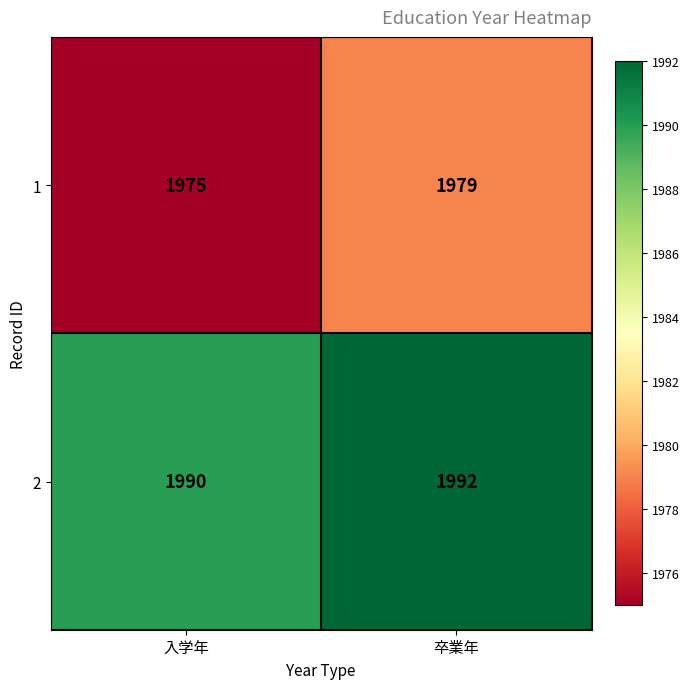

What is the difference between the 1 values at 入学年 and 卒業年?

4